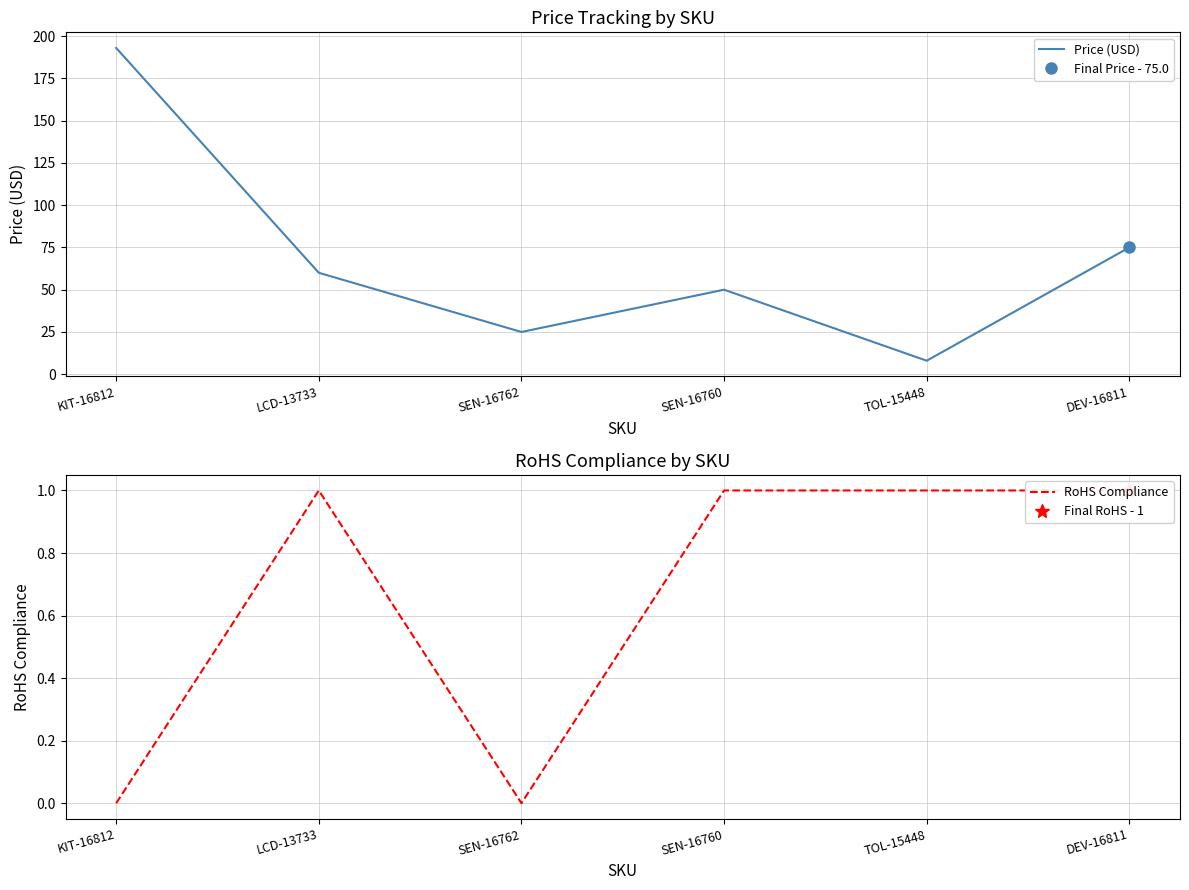

List the series in order of their peak value, highest first.

Price (USD), RoHS Compliance